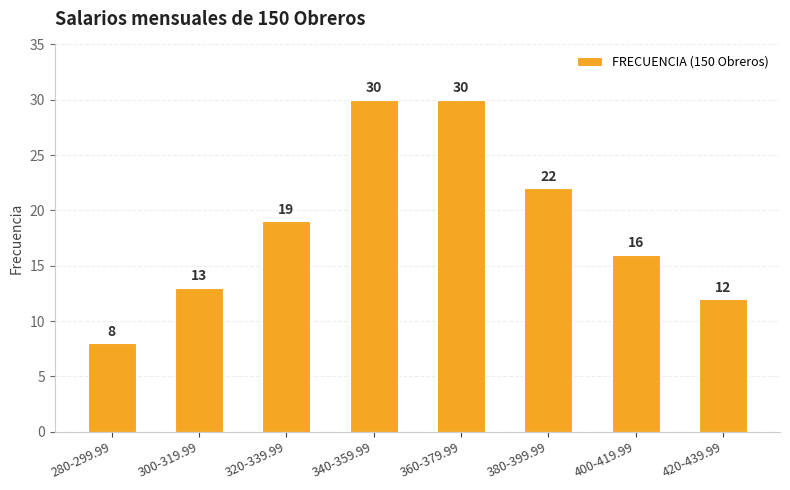

True or false: the data shows 30 at 320-339.99.

False